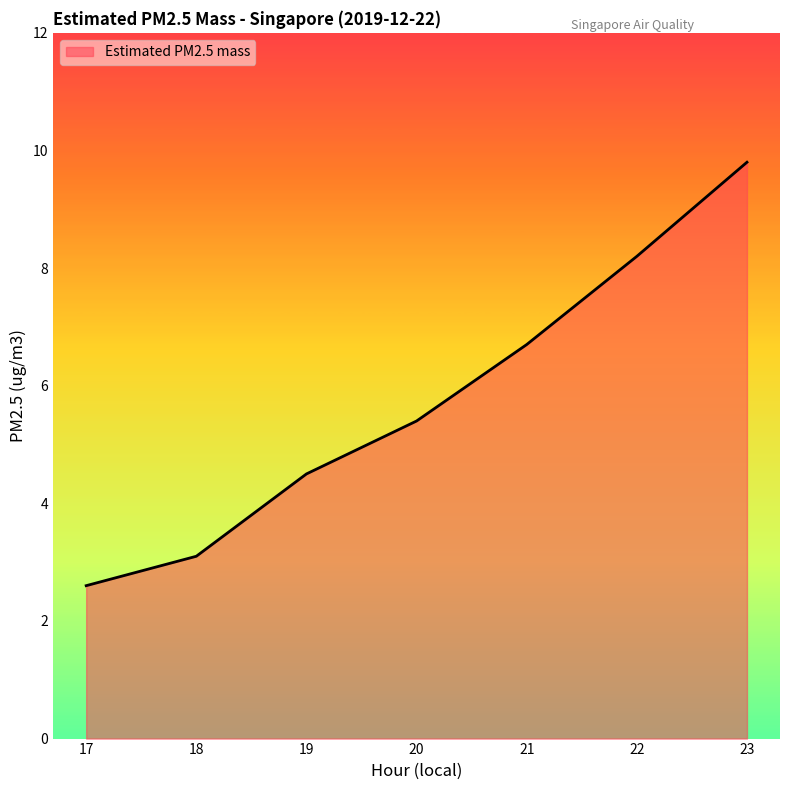

Reading right to left, list all the values displayed in this chart.

23=9.8	22=8.2	21=6.7	20=5.4	19=4.5	18=3.1	17=2.6